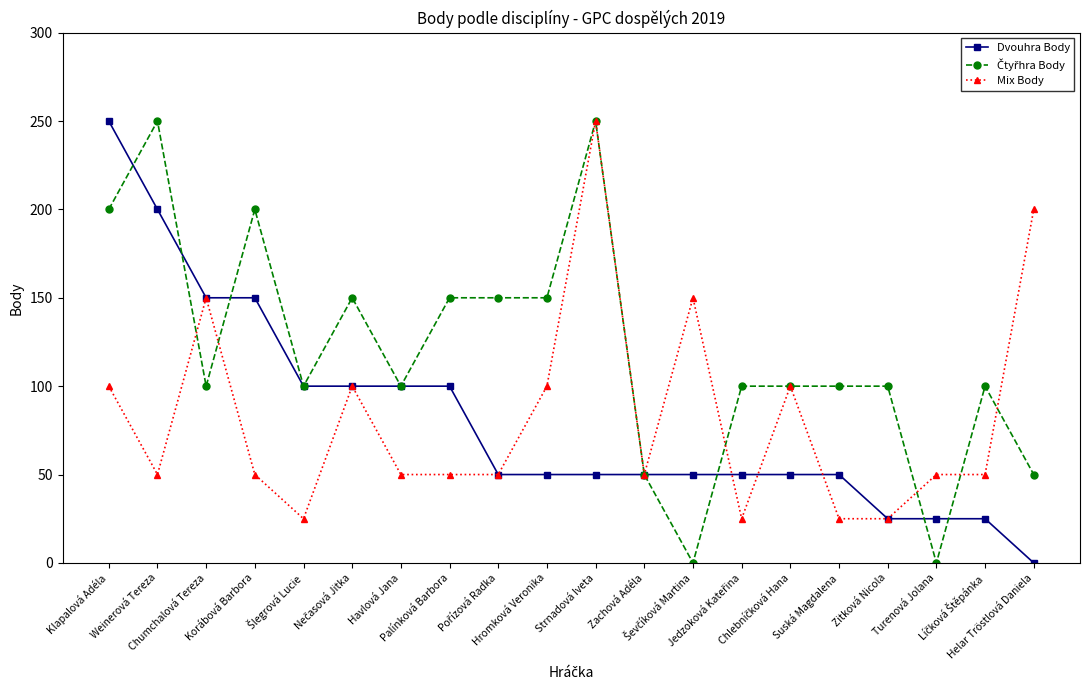

What is the lowest value of the Mix Body series?

25